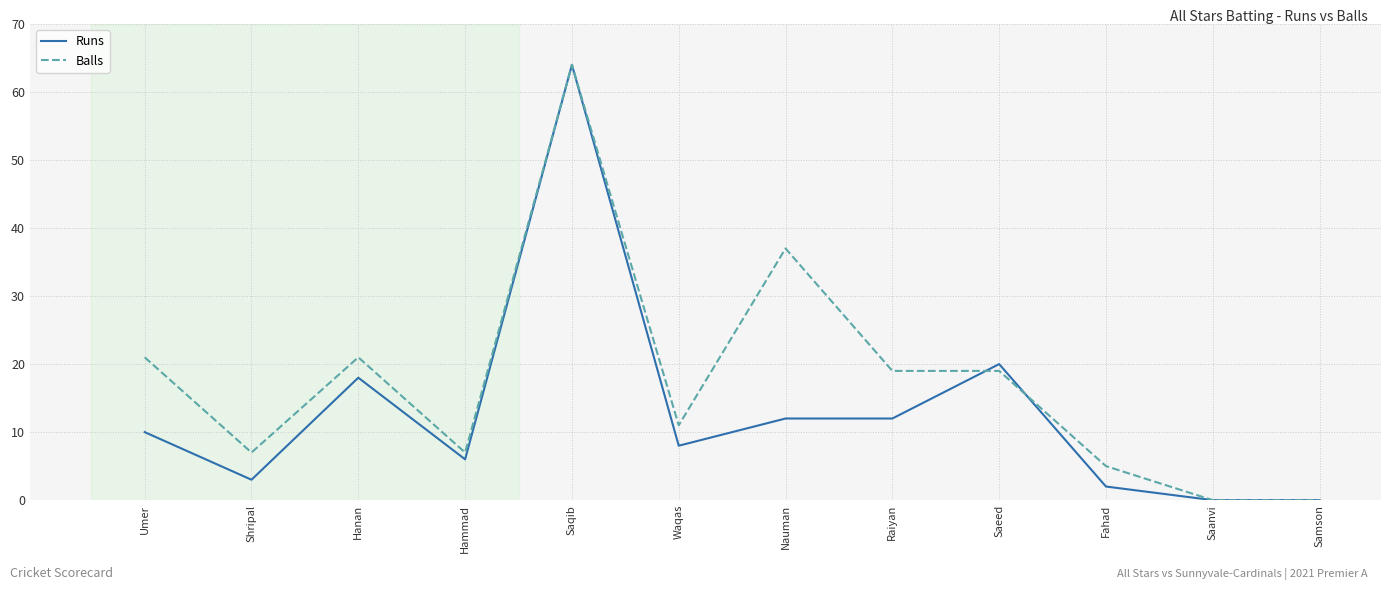

What is the approximate value of Runs at Saqib?

64